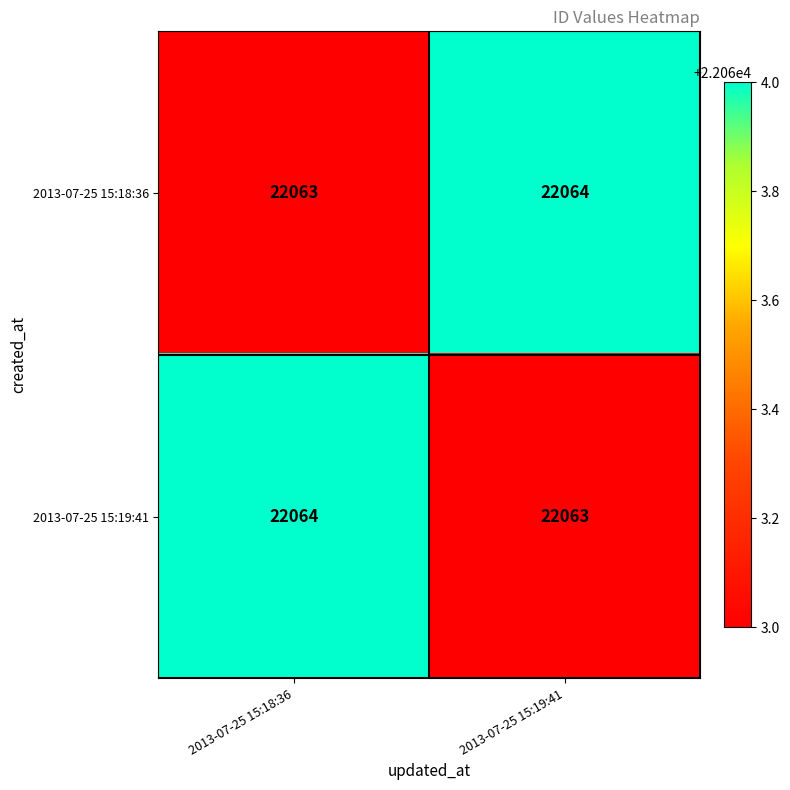

Reading right to left, what are all the values shown in this chart?

2013-07-25 15:18:36: 22064	22063
2013-07-25 15:19:41: 22063	22064